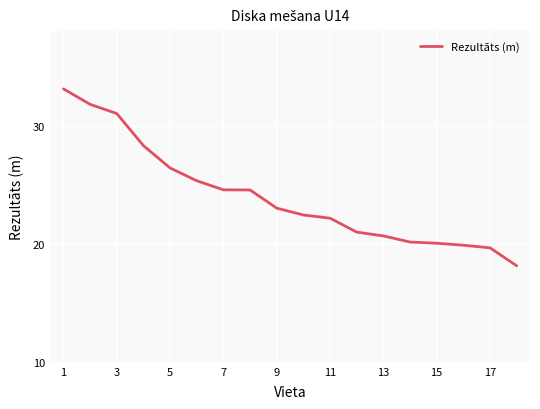

What is the difference between the maximum and minimum values?

15.0